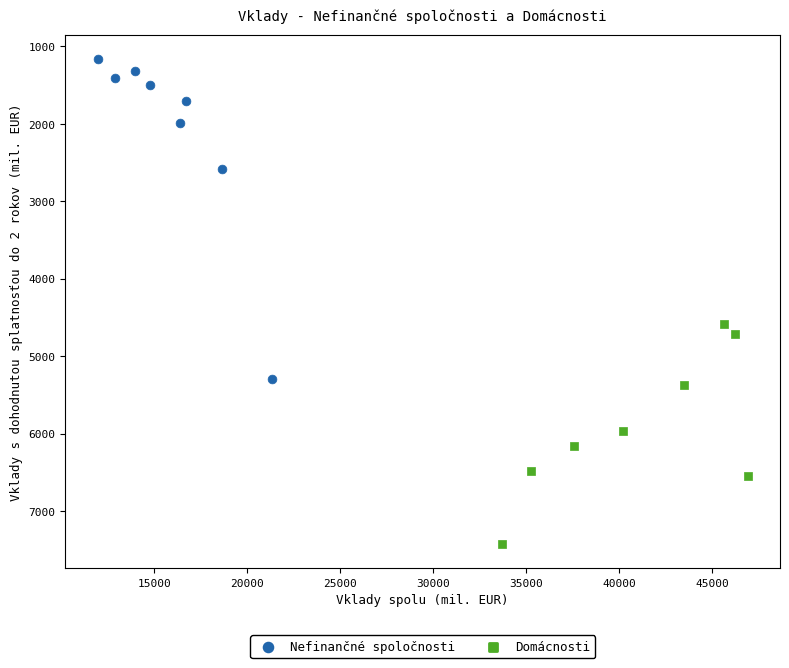

What are all the series names shown in the legend?

Nefinančné spoločnosti, Domácnosti